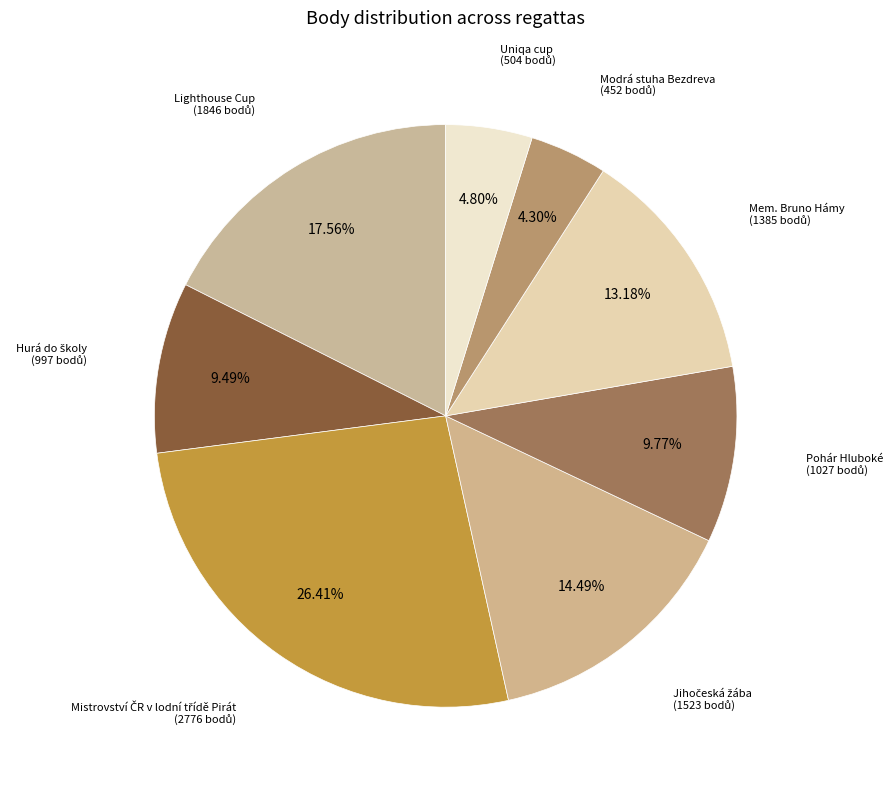

Count the number of slices in the pie.

8